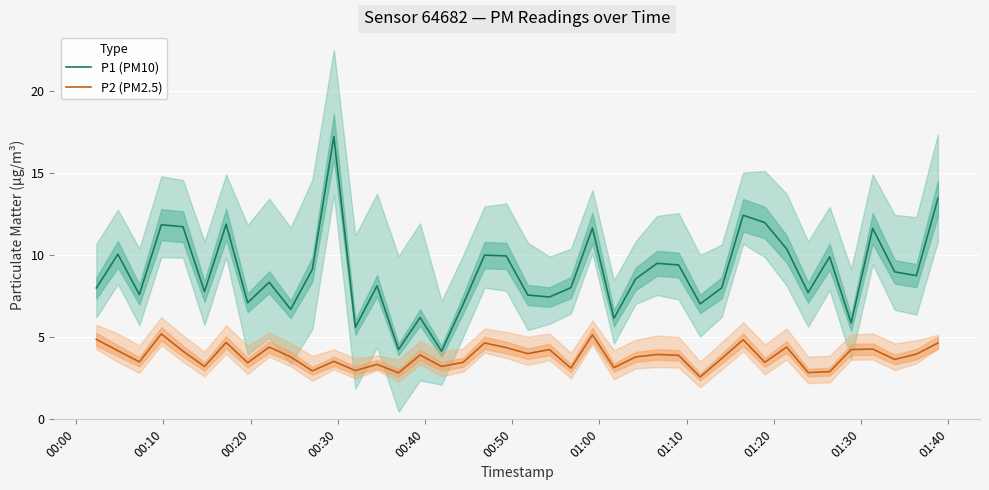

What is the maximum value shown in the chart?

17.2